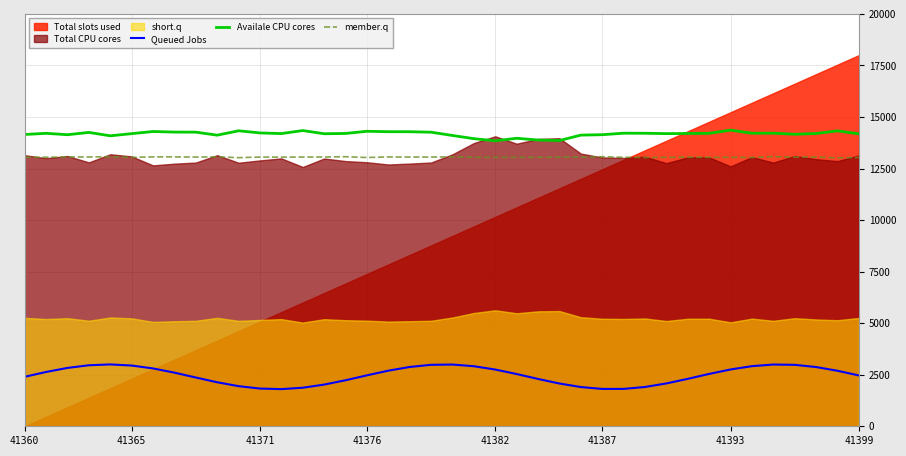

True or false: Availale CPU cores and Queued Jobs cross at least once.

False